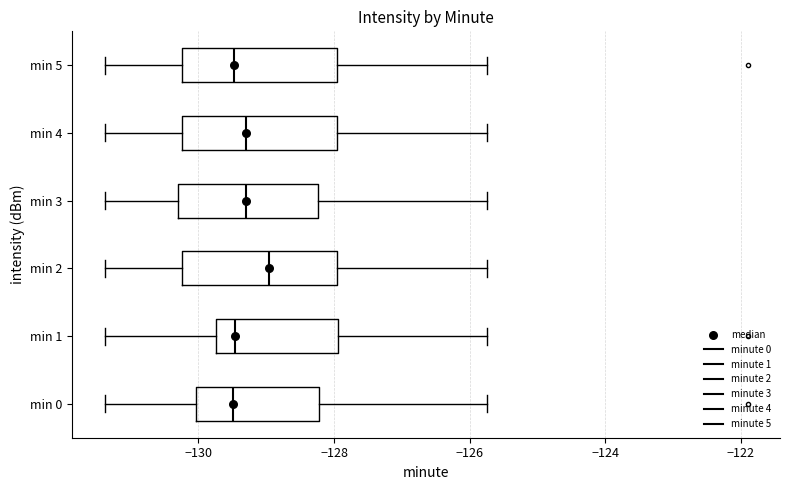

Reading bottom to top, transcribe this box plot: for each box, give where its median line is, the range the box spans, and where its two whiskers end, as read against the x-axis. The values are not printed on the chart, so give them approximately, as read against the axis.

min 0: median -129.4, box -130.0 to -128.2, whiskers -131.4 to -125.8
min 1: median -129.4, box -129.8 to -128.0, whiskers -131.4 to -125.8
min 2: median -129.0, box -130.2 to -128.0, whiskers -131.4 to -125.8
min 3: median -129.4, box -130.2 to -128.2, whiskers -131.4 to -125.8
min 4: median -129.4, box -130.2 to -128.0, whiskers -131.4 to -125.8
min 5: median -129.4, box -130.2 to -128.0, whiskers -131.4 to -125.8